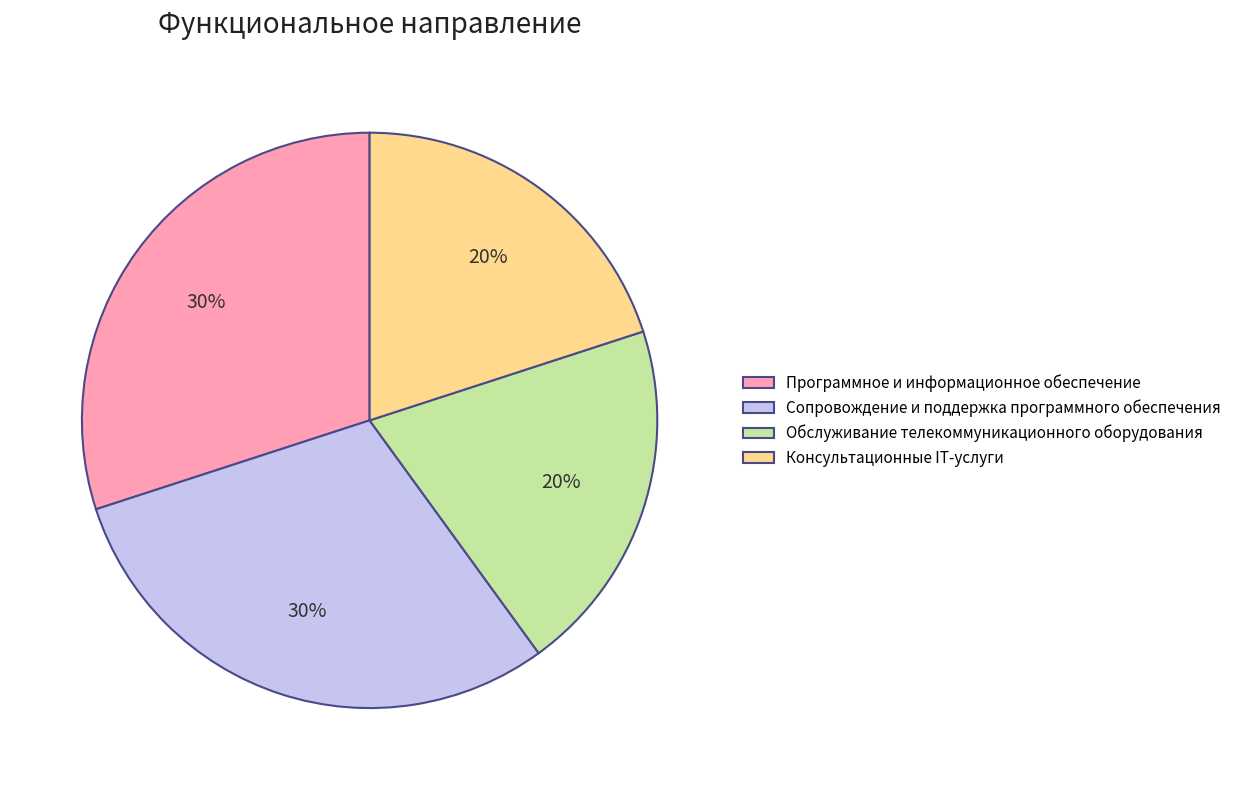

To the nearest percent, what is the difference between the Обслуживание телекоммуникационного оборудования and Программное и информационное обеспечение slice percentages?

10%